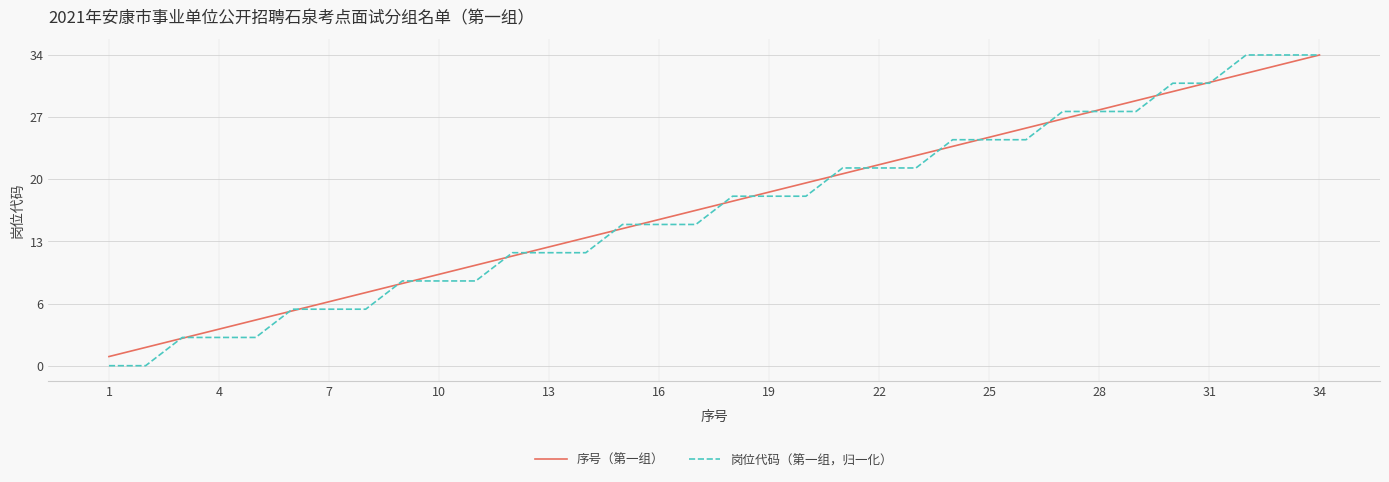

What are all the series names shown in the legend?

序号（第一组）, 岗位代码（第一组，归一化）